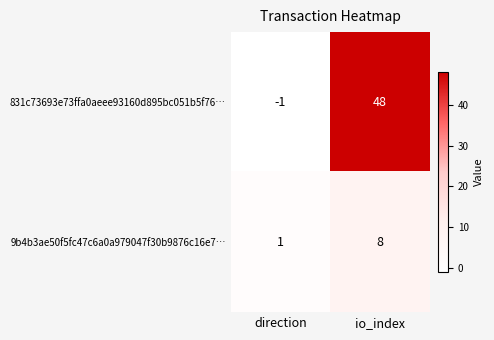

What value does the 831c73693e73ffa0aeee93160d895bc051b5f76… series have at io_index?

48